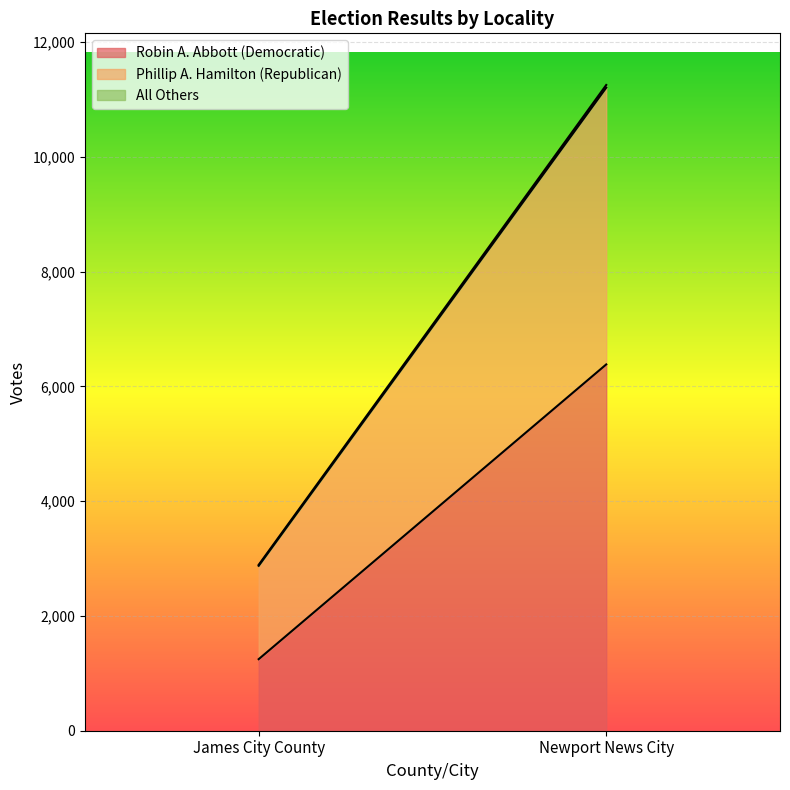

At which label is Robin A. Abbott (Democratic) closest to 3815?

James City County